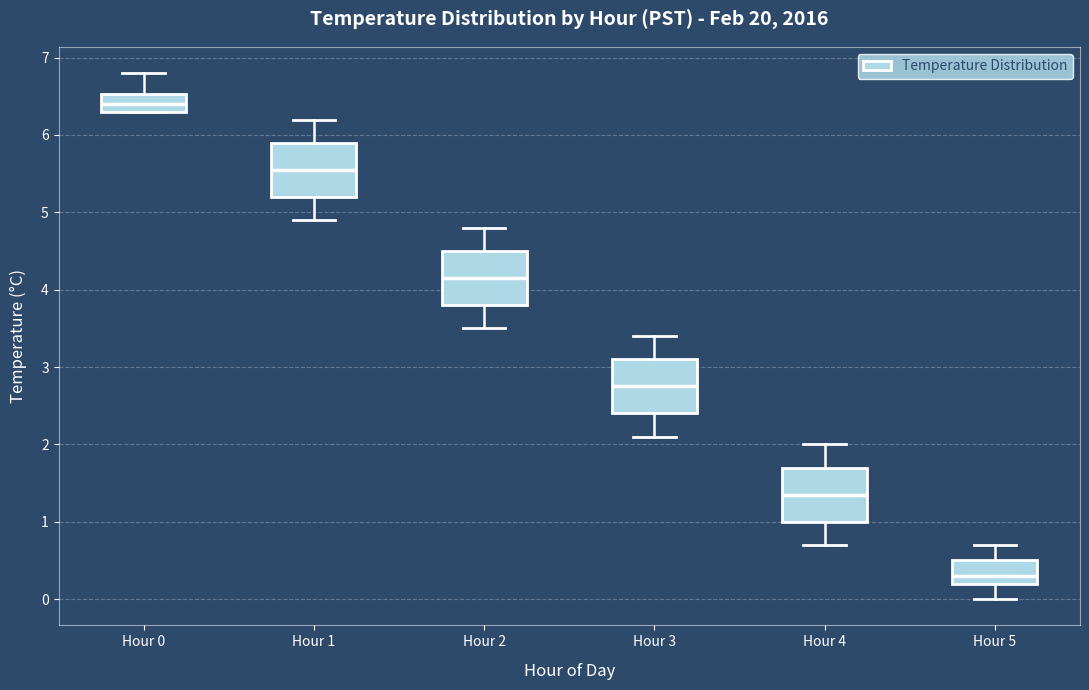

Which box has the highest median line?

Hour 0